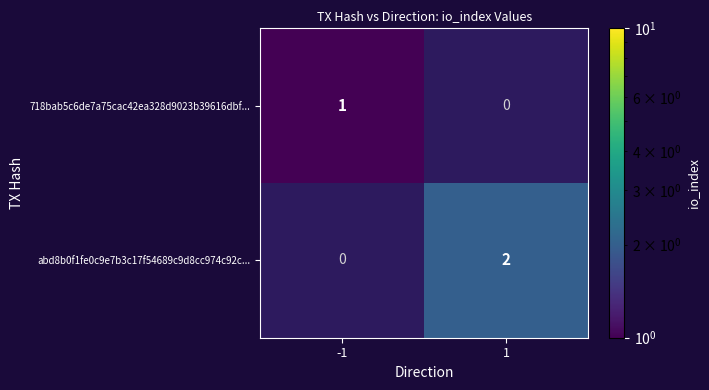

Is it true that abd8b0f1fe0c9e7b3c17f54689c9d8cc974c92c... equals 1 at 1?

False